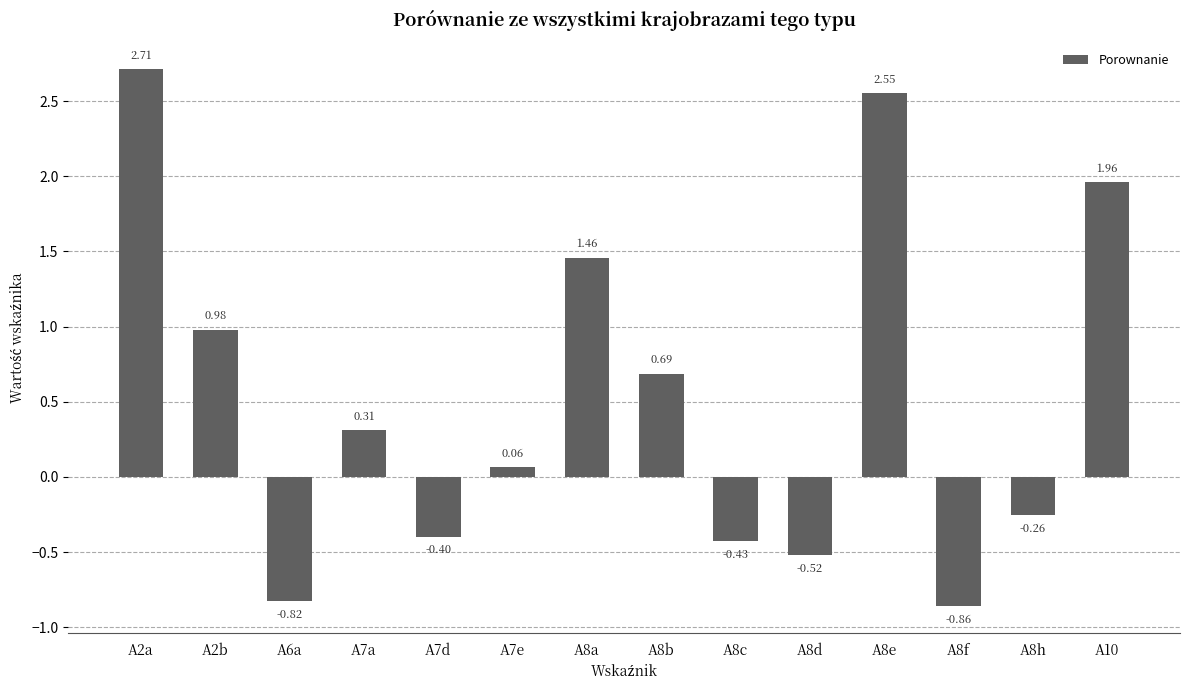

Between A10 and A7d, which is larger?

A10